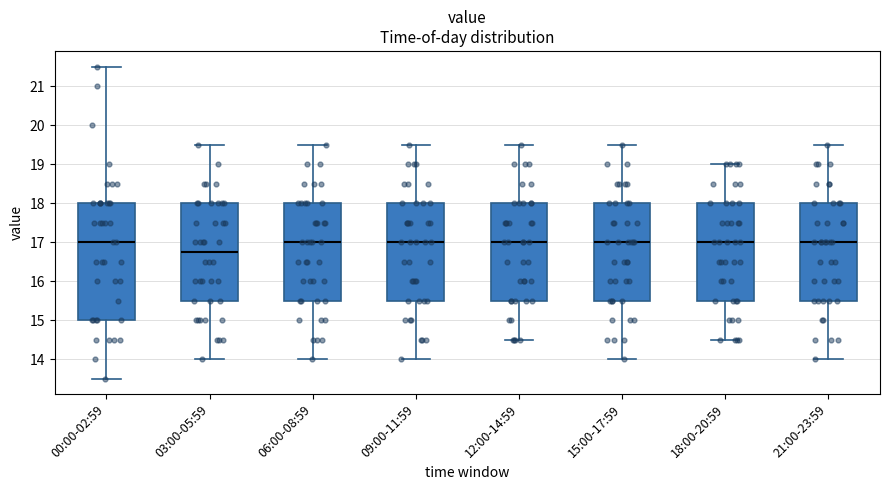

Reading left to right, transcribe this box plot: for each box, give where its median line is, the range the box spans, and where its two whiskers end, as read against the y-axis. The values are not printed on the chart, so give them approximately, as read against the axis.

00:00-02:59: median 17.0, box 15.0 to 18.0, whiskers 13.5 to 21.5
03:00-05:59: median 16.8, box 15.5 to 18.0, whiskers 14.0 to 19.5
06:00-08:59: median 17.0, box 15.5 to 18.0, whiskers 14.0 to 19.5
09:00-11:59: median 17.0, box 15.5 to 18.0, whiskers 14.0 to 19.5
12:00-14:59: median 17.0, box 15.5 to 18.0, whiskers 14.5 to 19.5
15:00-17:59: median 17.0, box 15.5 to 18.0, whiskers 14.0 to 19.5
18:00-20:59: median 17.0, box 15.5 to 18.0, whiskers 14.5 to 19.0
21:00-23:59: median 17.0, box 15.5 to 18.0, whiskers 14.0 to 19.5